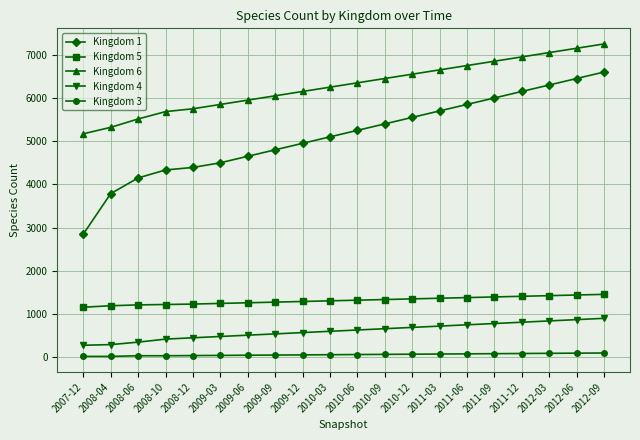

What is the approximate value of Kingdom 5 at 2008-04, to the nearest 10?

1190